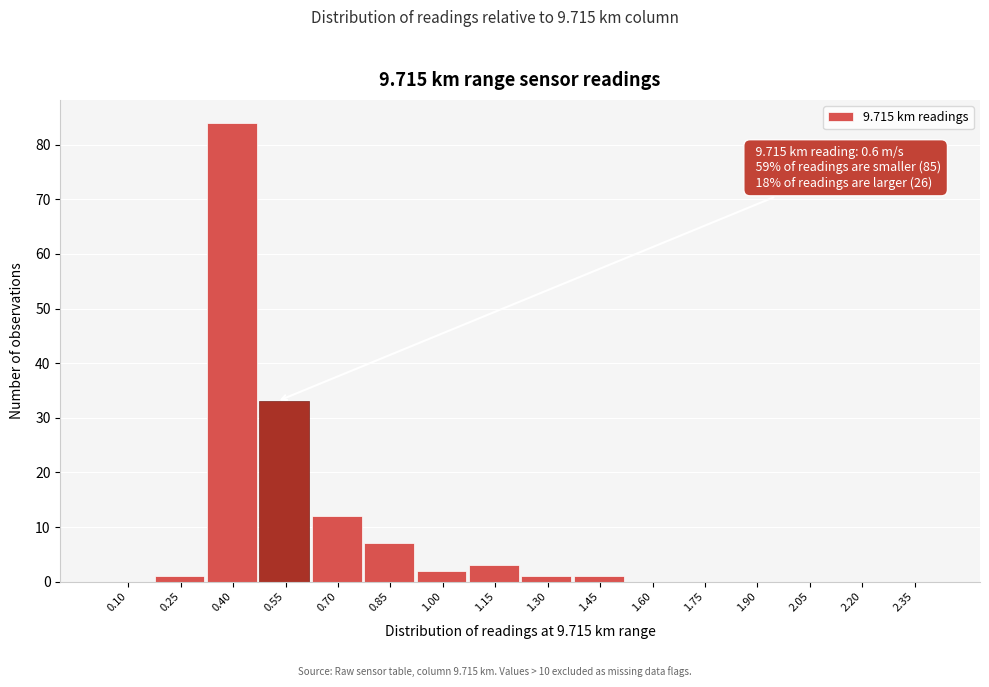

Reading right to left, extract all data points from this chart.

2.35=0	2.20=0	2.05=0	1.90=0	1.75=0	1.60=0	1.45=1	1.30=1	1.15=3	1.00=2	0.85=7	0.70=12	0.55=33	0.40=84	0.25=1	0.10=0